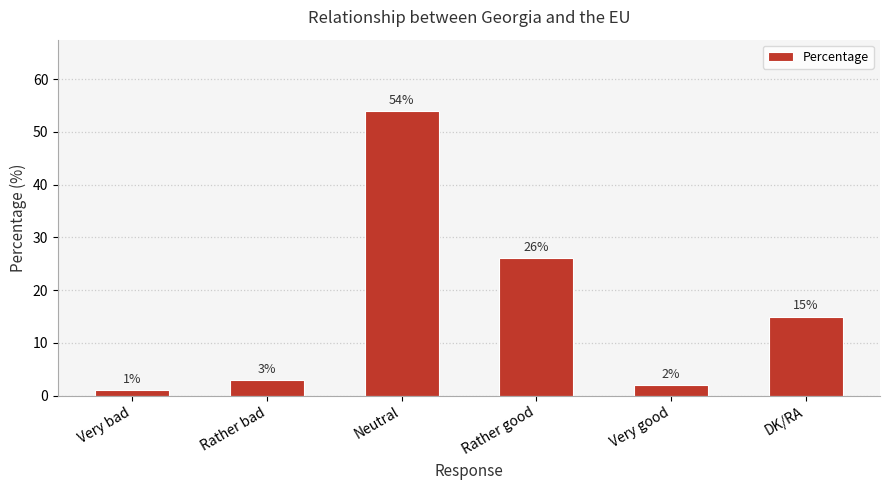

The chart shows a value of 3 at Rather bad. True or false?

True